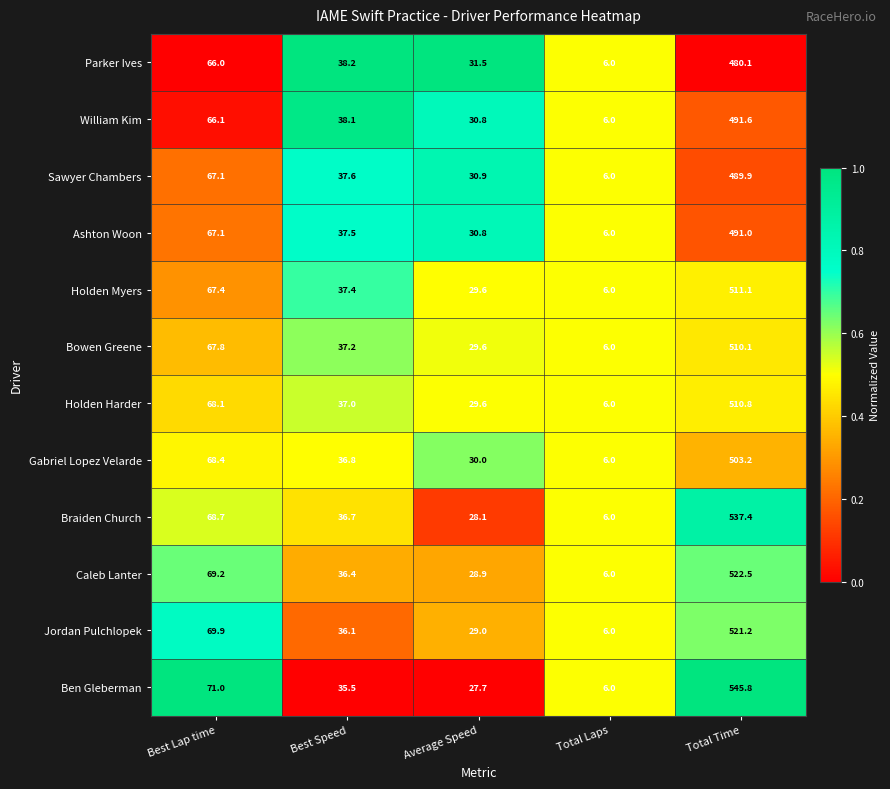

Is it true that Gabriel Lopez Velarde equals 106.2 at Best Lap time?

False